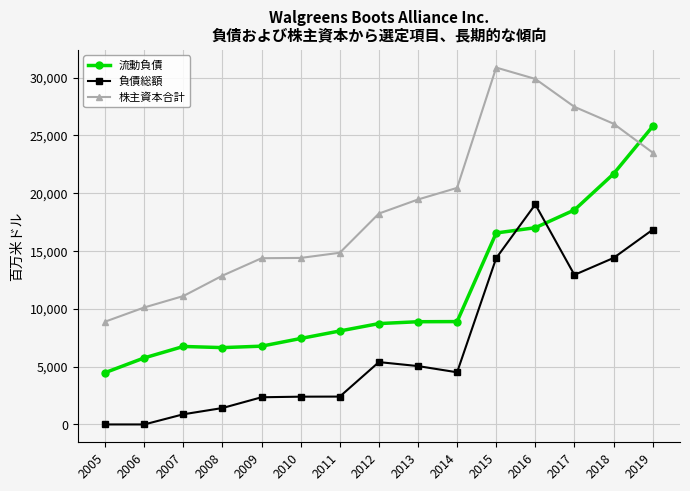

What is the difference between the 負債総額 values at 2005 and 2016?

19028